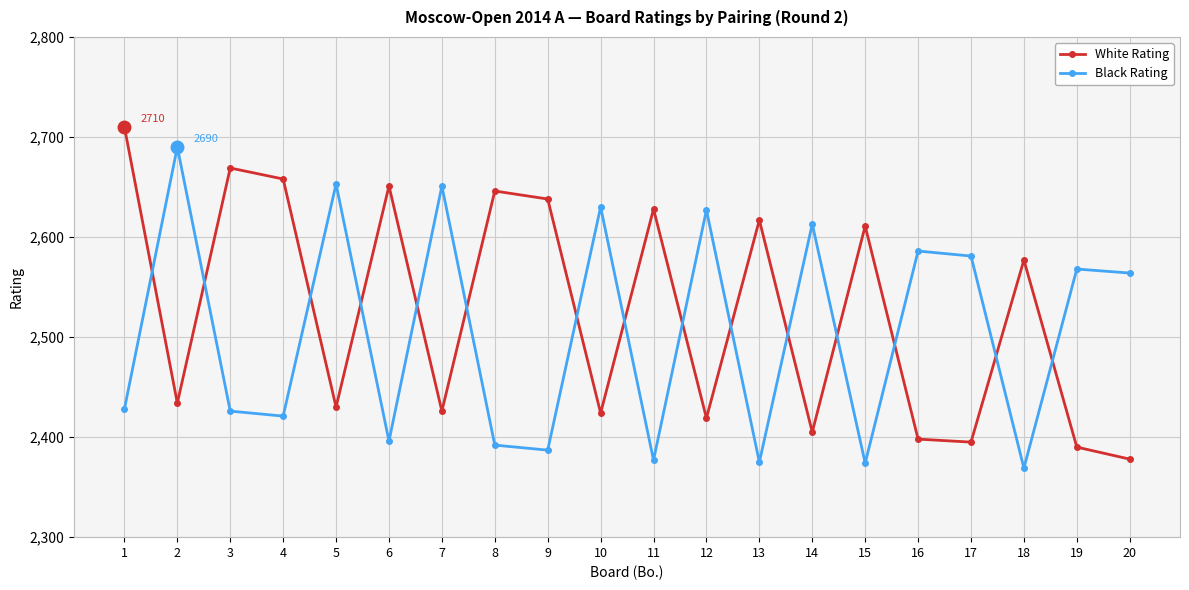

What are all the series names shown in the legend?

White Rating, Black Rating